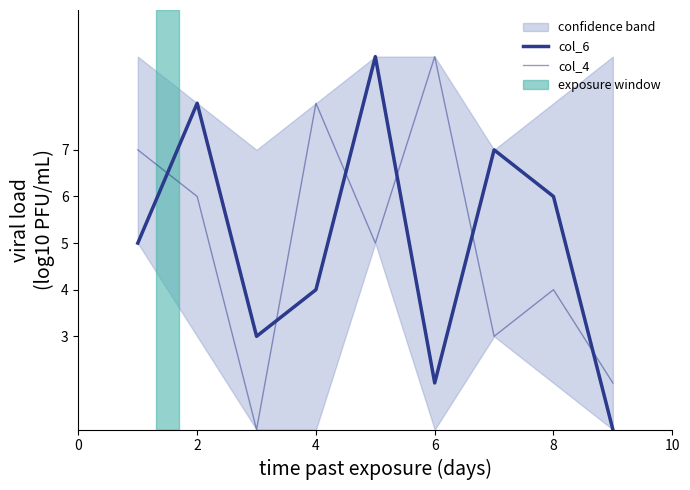

At 4, list the series in order from largest to smallest.

col_4, col_6